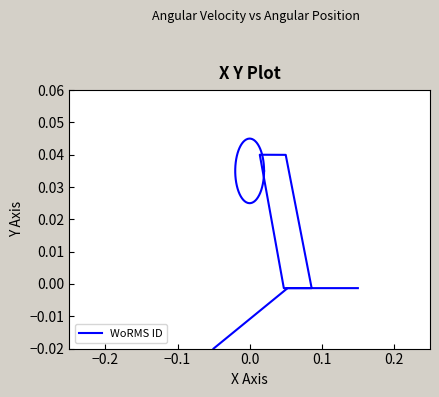

How many values are below 0?

5